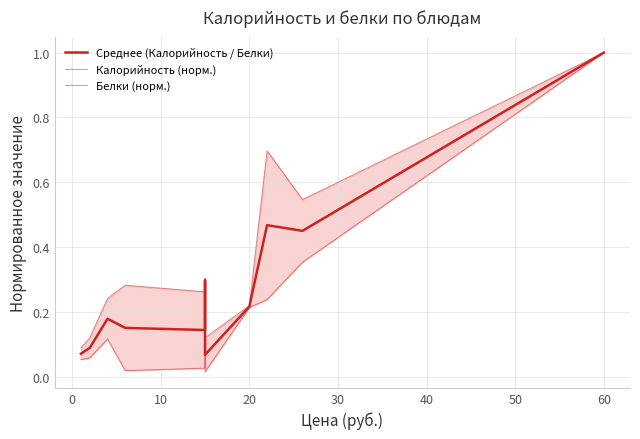

What is the value of the Белки (норм.) point at the 6th from the left?

0.3